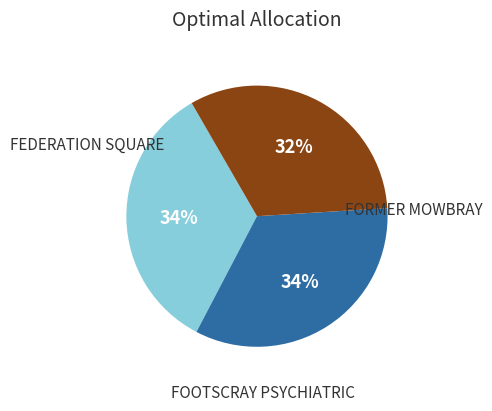

To the nearest percent, what is the difference between the largest and smallest slice percentages?

2%